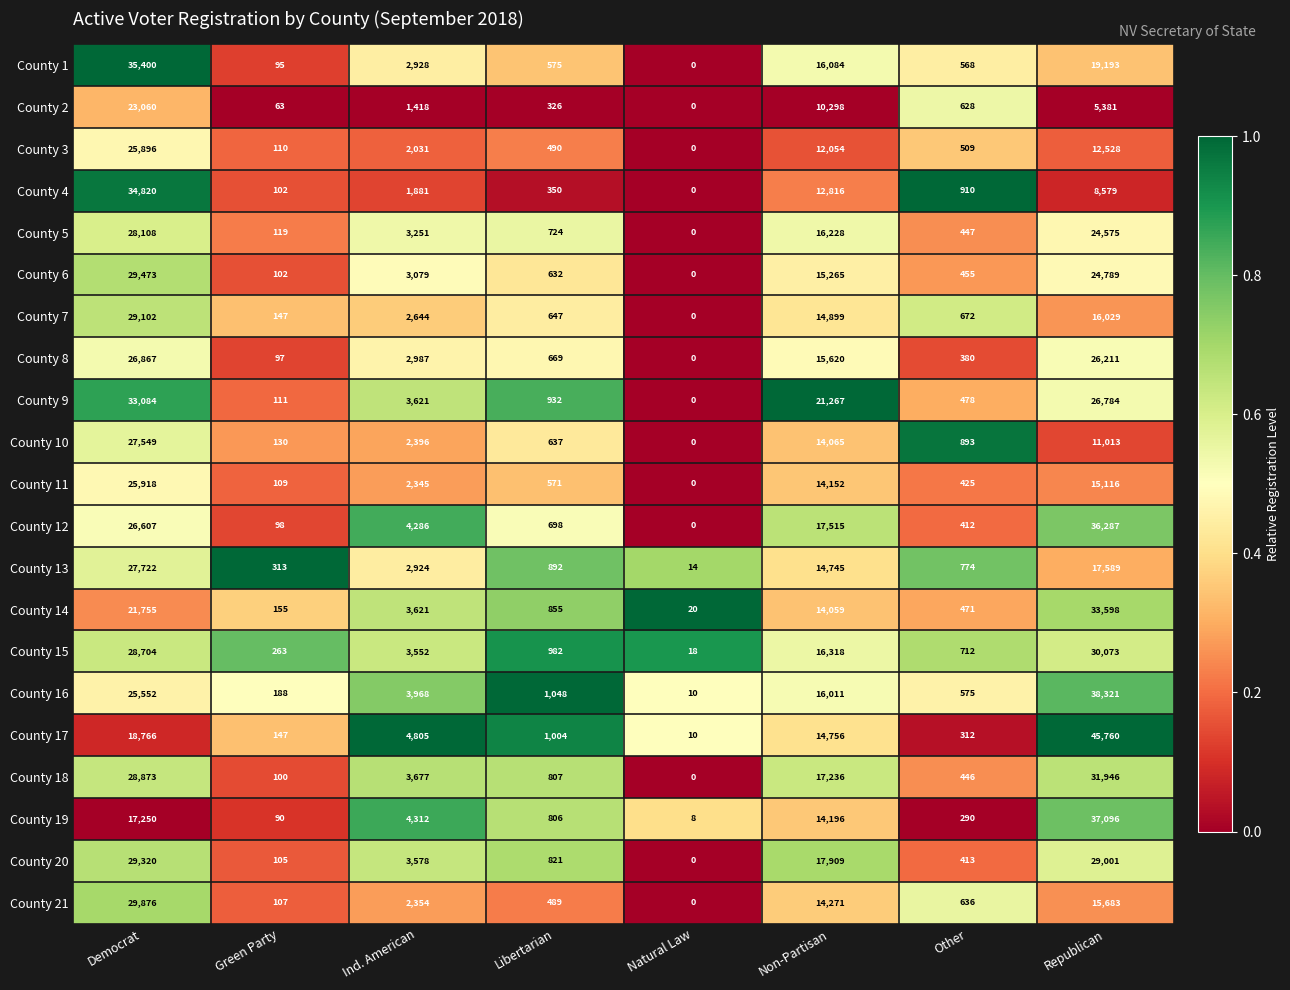

What is the greatest value displayed?

45760